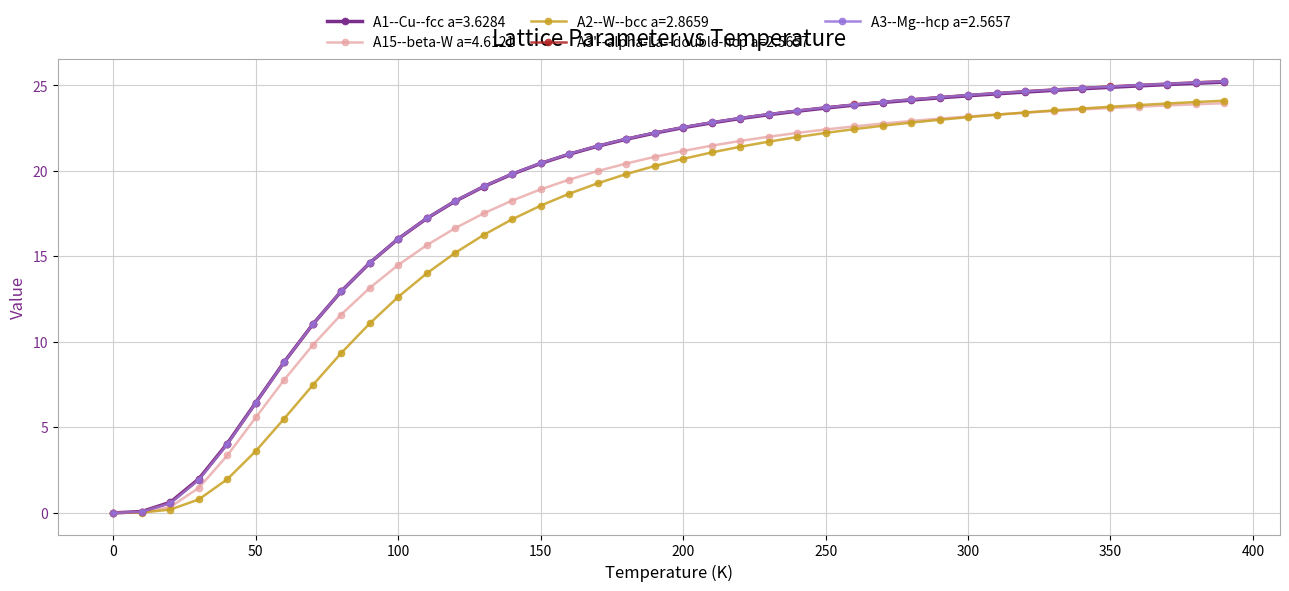

What is the maximum value shown in the chart?

25.3